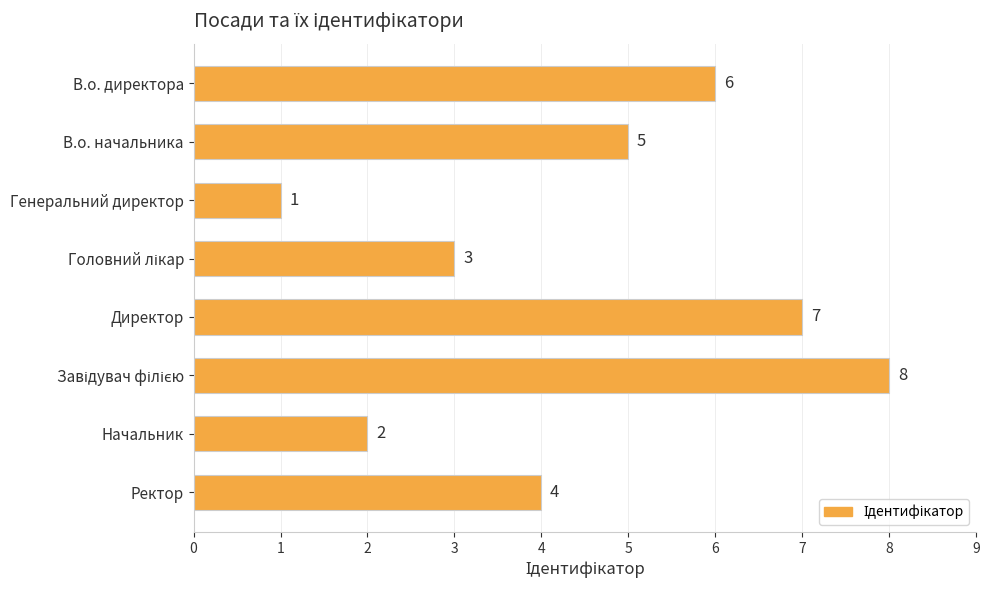

What is the difference between the maximum and minimum values?

7